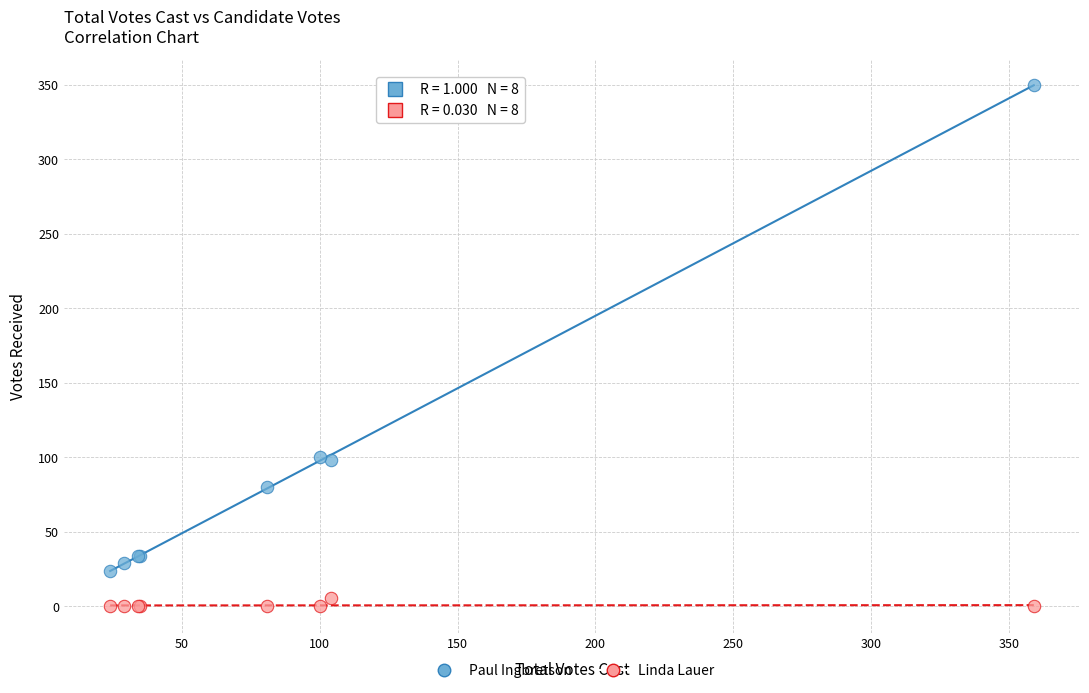

Which series reaches the minimum Y coordinate?

Linda Lauer